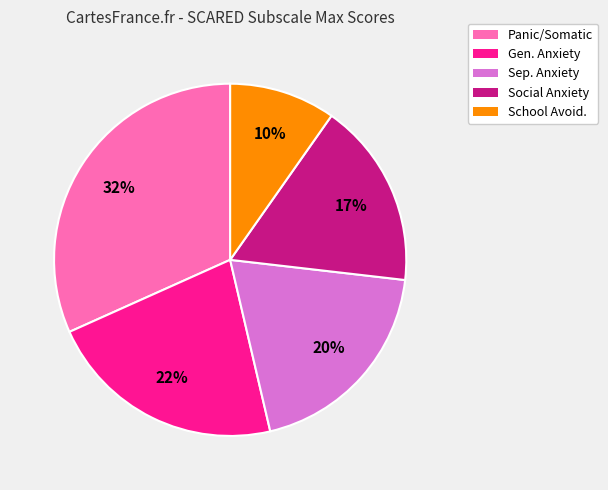

Is there a majority slice in this chart?

No